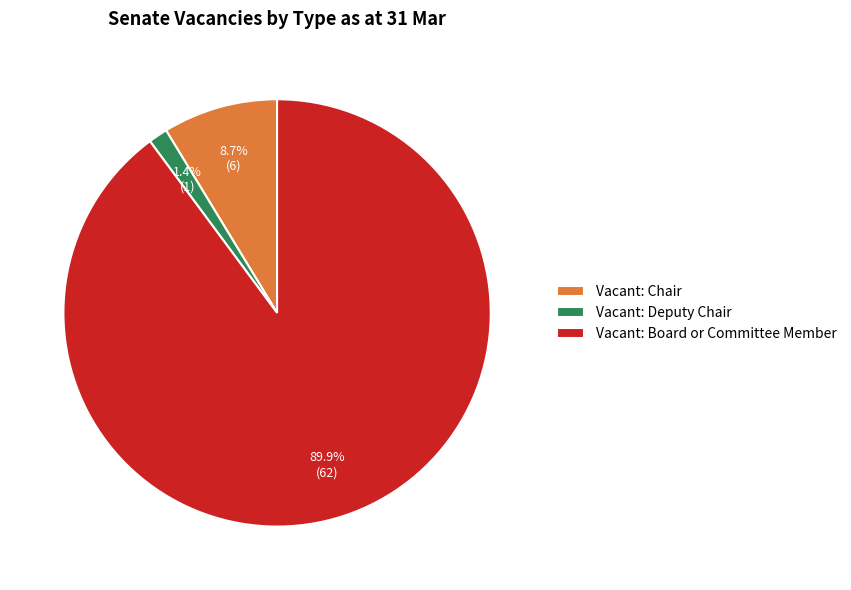

Is it true that Vacant: Chair is 9% of the pie?

True